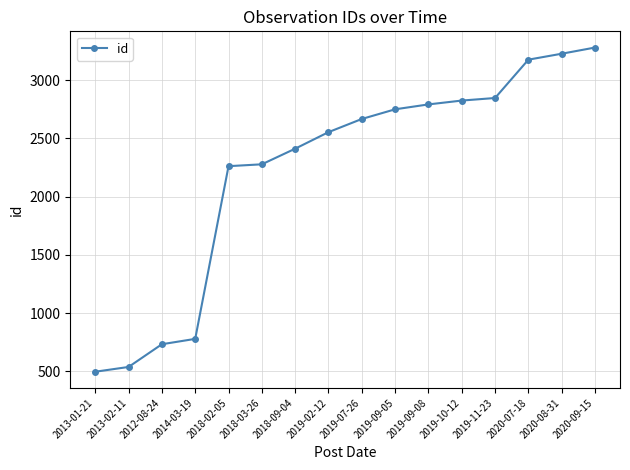

What is the label of the 2nd point from the left?

2013-02-11